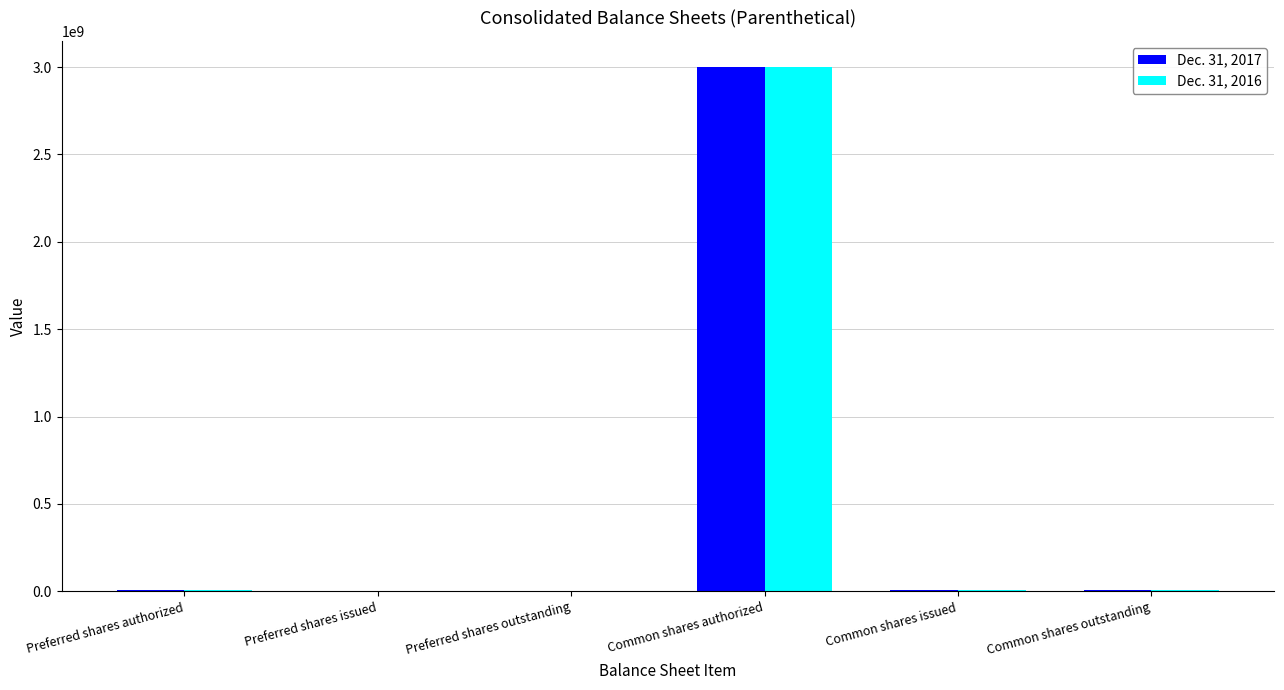

At which category is the sum across all series the highest?

Common shares authorized